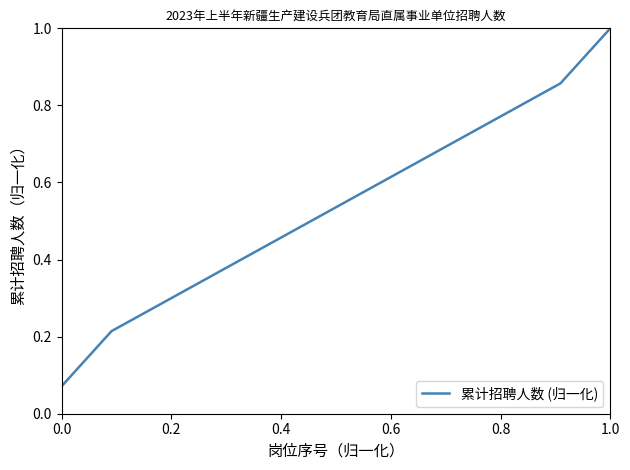

What is the maximum value shown in the chart?

1.0